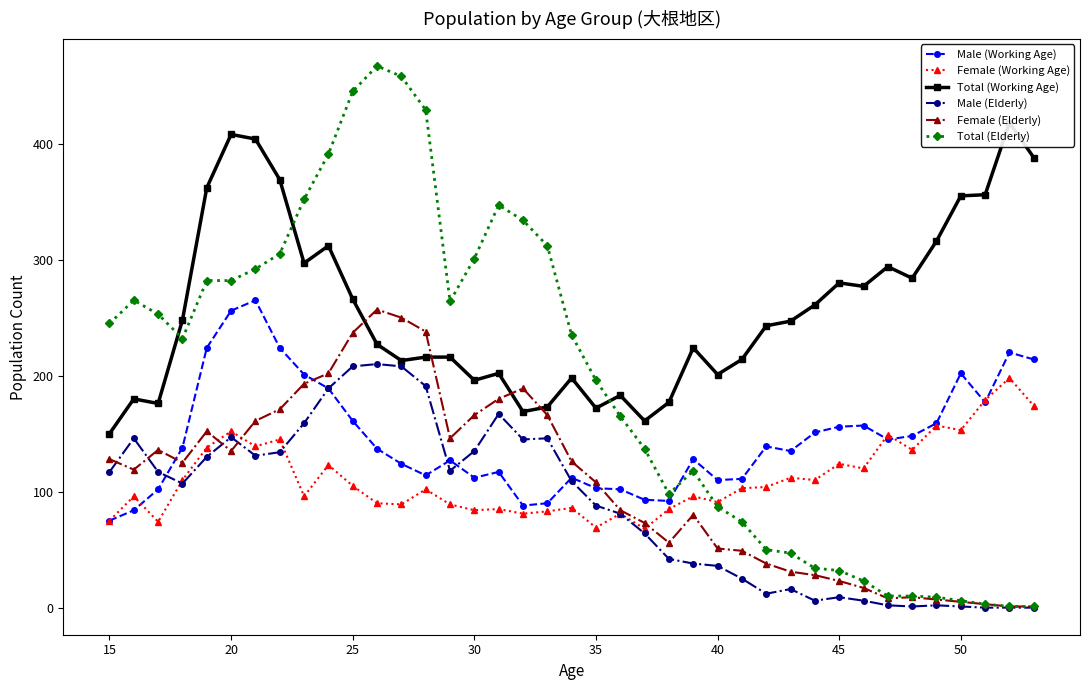

True or false: Total (Elderly) has more than 2 interior local peaks.

True